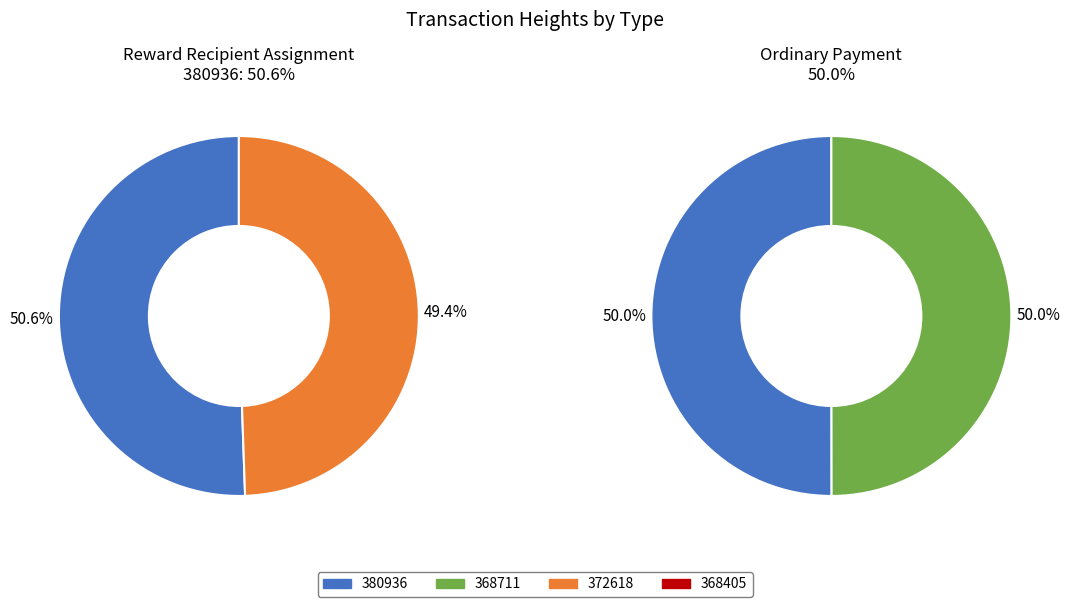

Does 380936 represent more than half of the total?

Yes